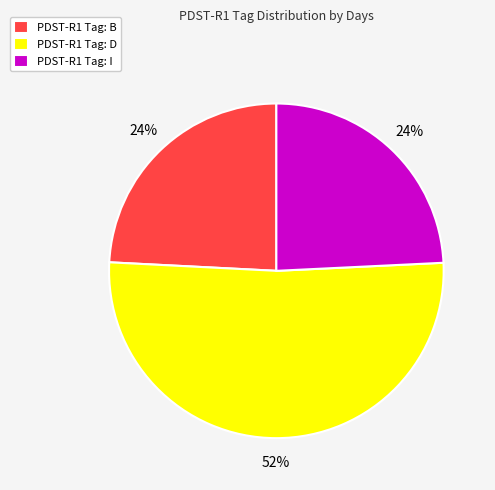

To the nearest percent, what percentage of the pie is PDST-R1 Tag: I?

24%